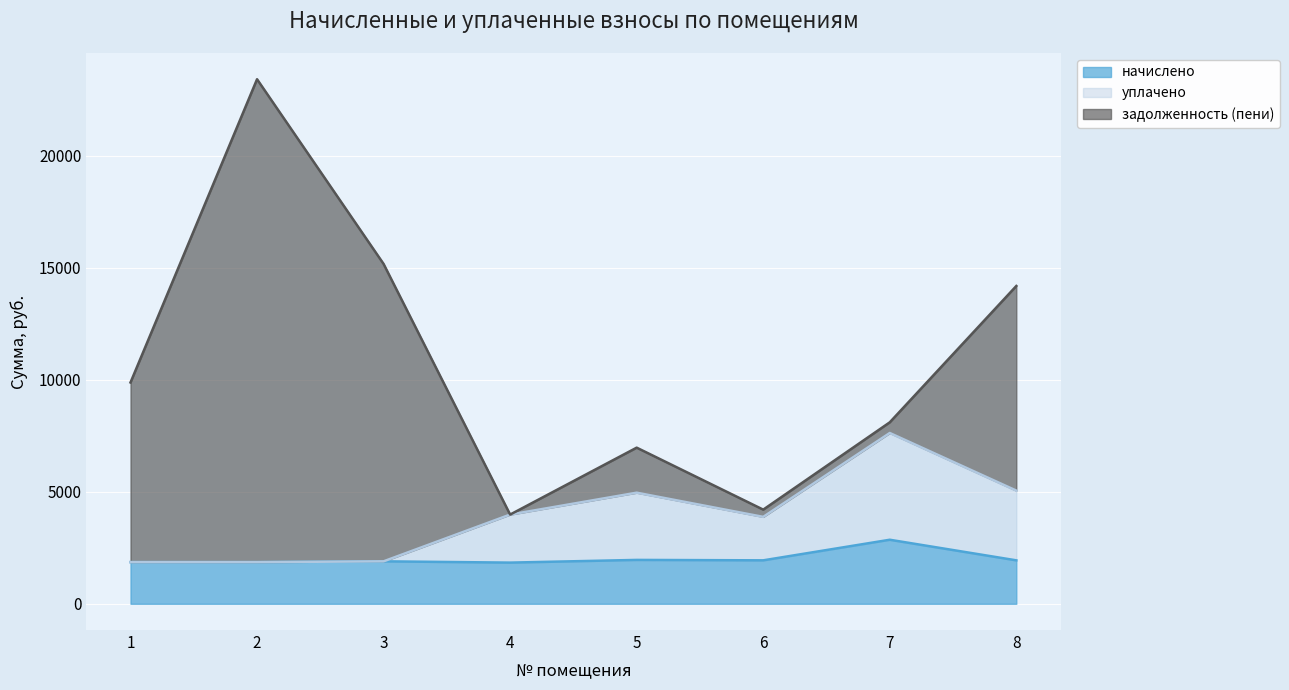

Which category has the highest value in the уплачено series?

7